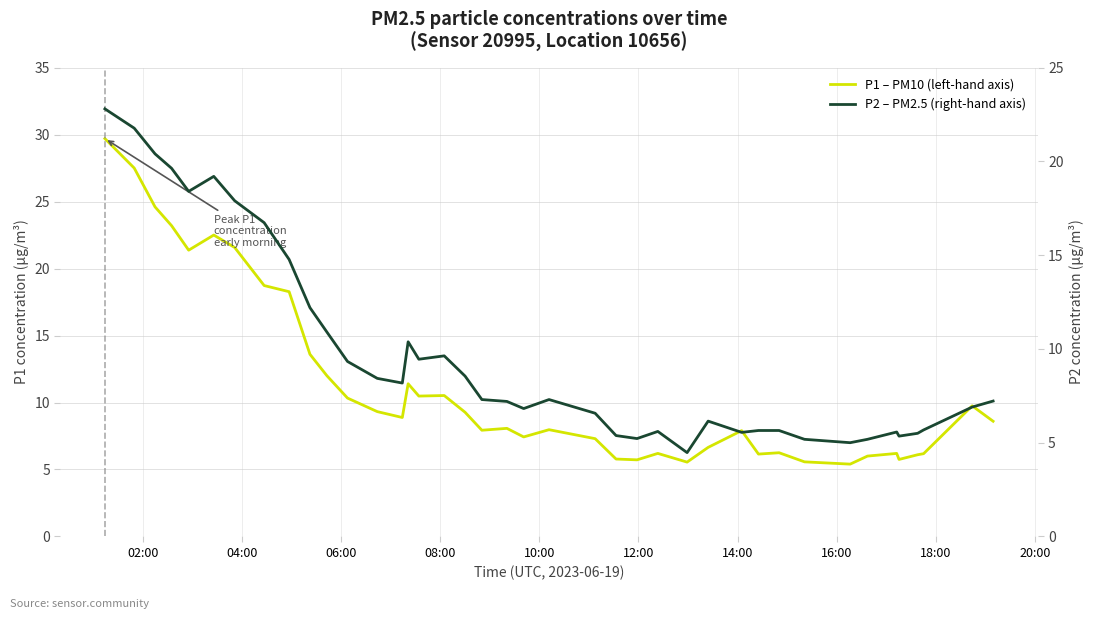

At how many categories does at least one series exceed 9?

18